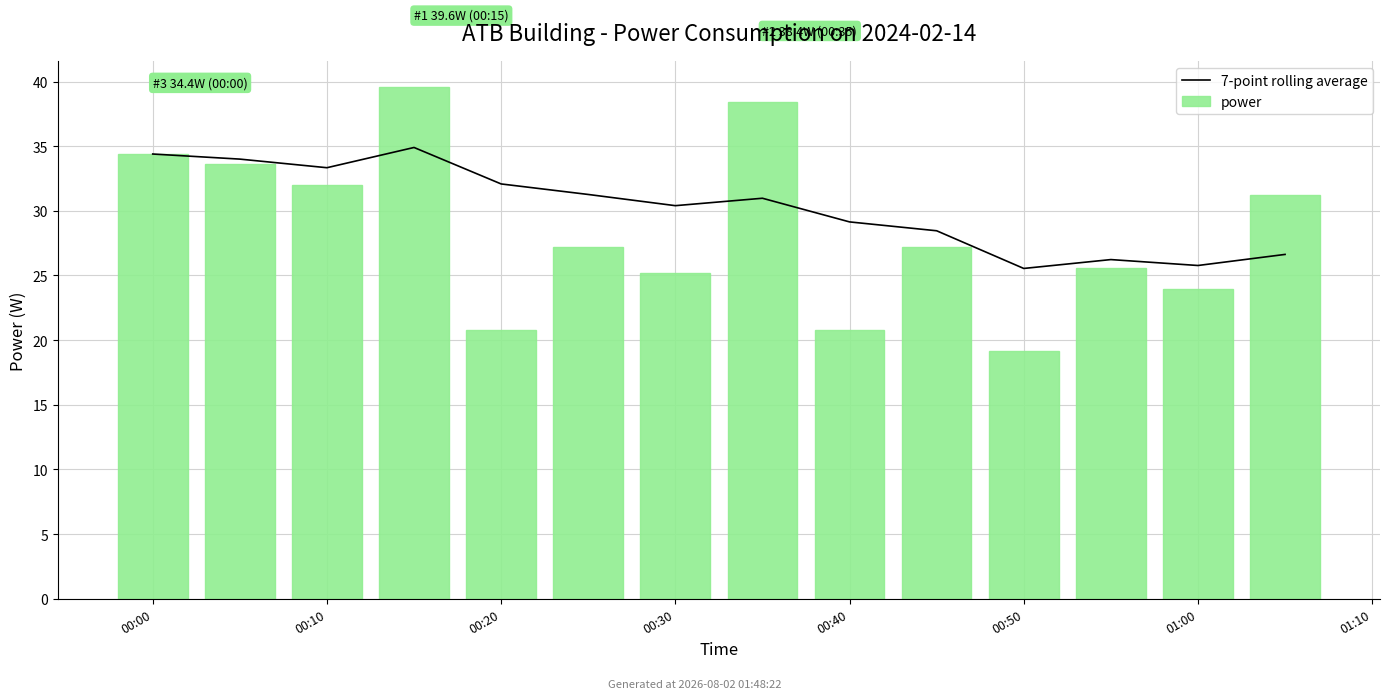

What are all the series names shown in the legend?

7-point rolling average, power